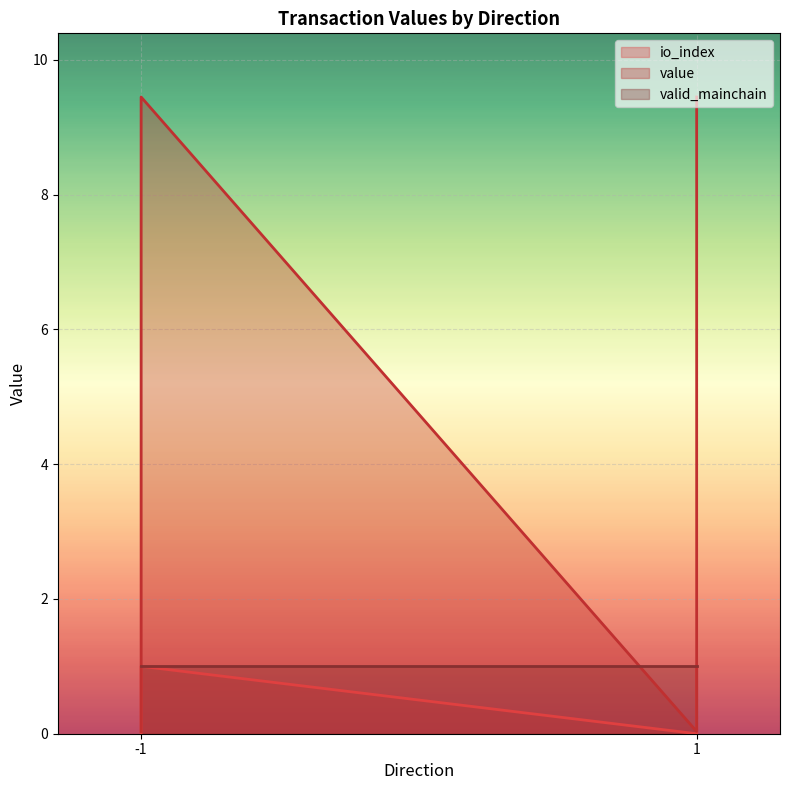

Does the chart display data point markers on the line(s)?

No